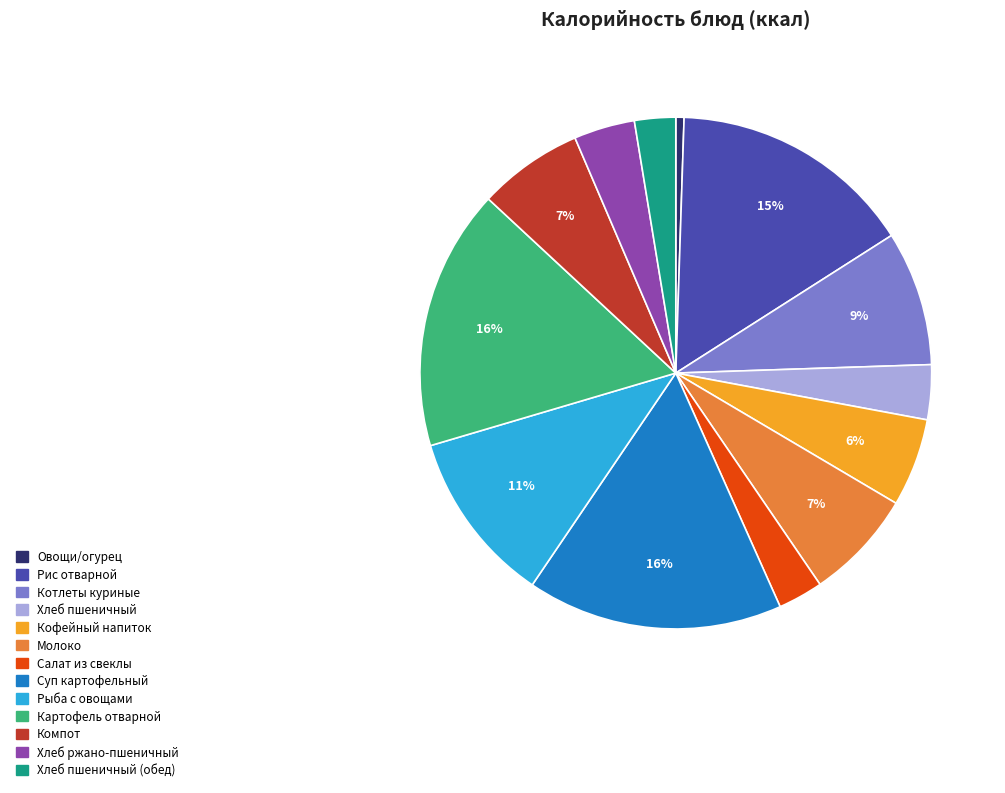

Is there a majority slice in this chart?

No